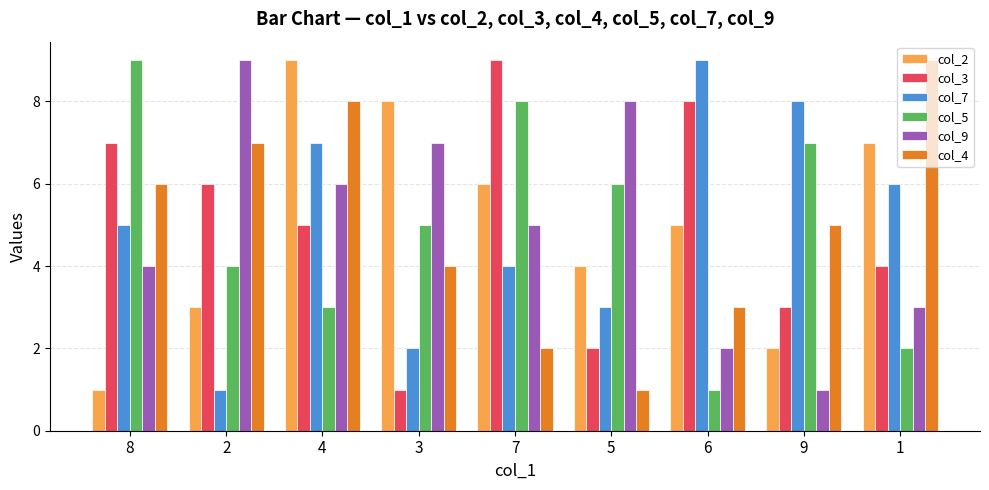

Reading left to right, extract all data points from this chart.

col_2: 1	3	9	8	6	4	5	2	7
col_3: 7	6	5	1	9	2	8	3	4
col_7: 5	1	7	2	4	3	9	8	6
col_5: 9	4	3	5	8	6	1	7	2
col_9: 4	9	6	7	5	8	2	1	3
col_4: 6	7	8	4	2	1	3	5	9